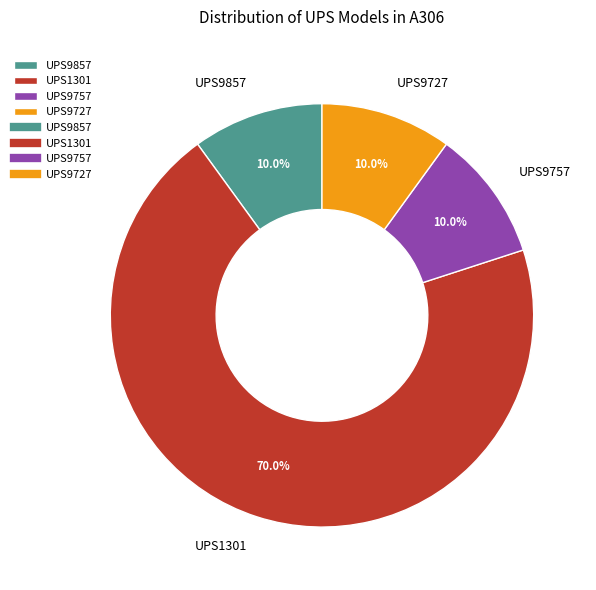

To the nearest percent, what portion does UPS9727 represent?

10%